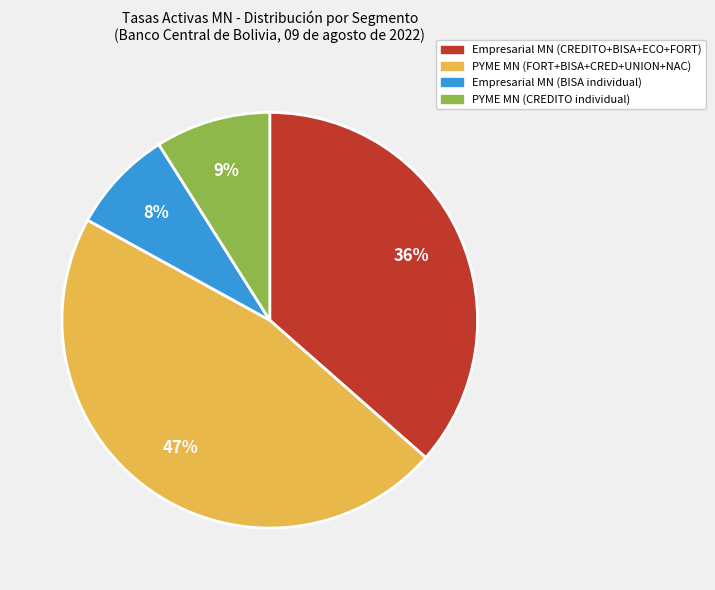

Is there a majority slice in this chart?

No